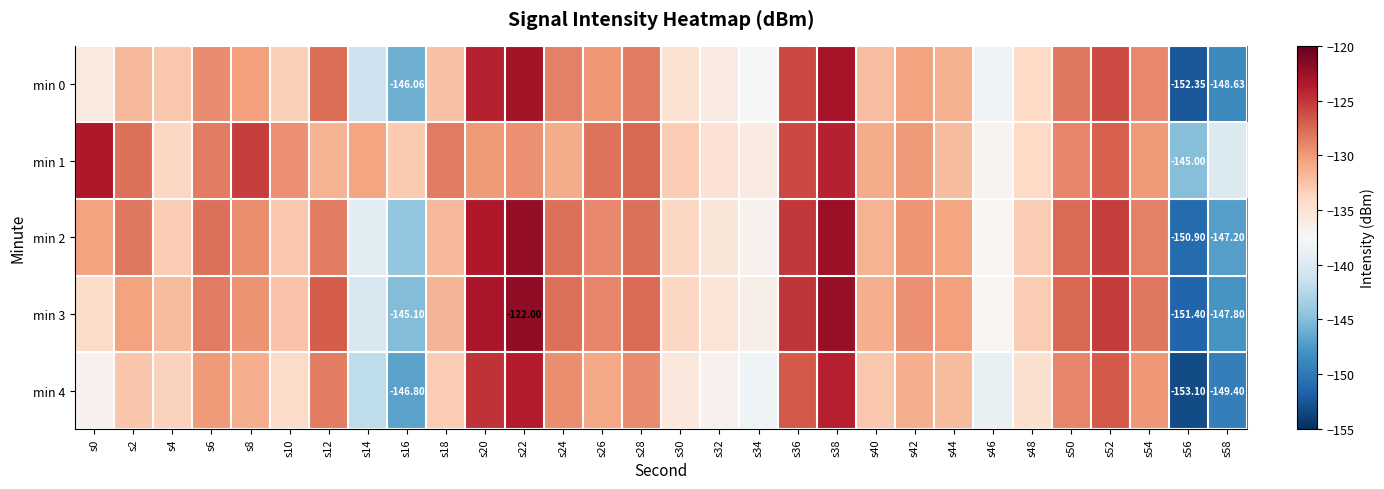

Rank the series by their maximum value, from highest to lowest.

min 3, min 2, min 0, min 1, min 4